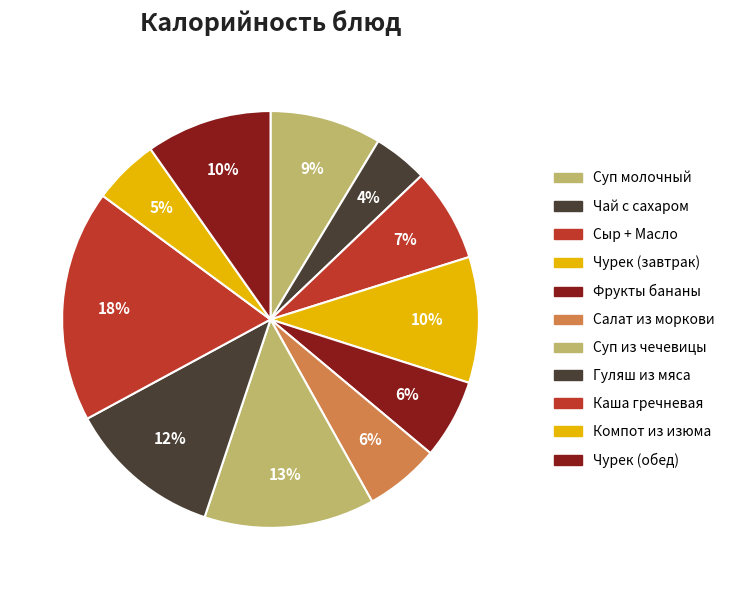

Count the number of slices in the pie.

11